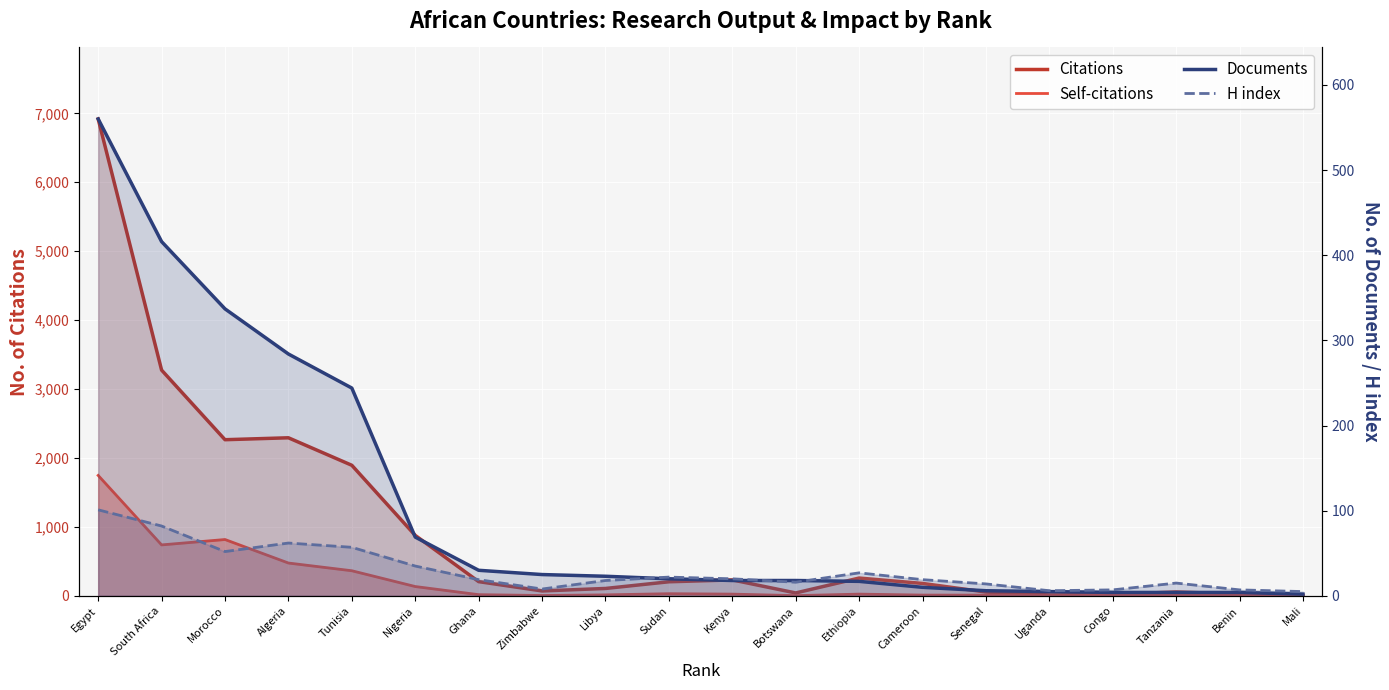

What are all the series names shown in the legend?

Citations, Self-citations, Documents, H index